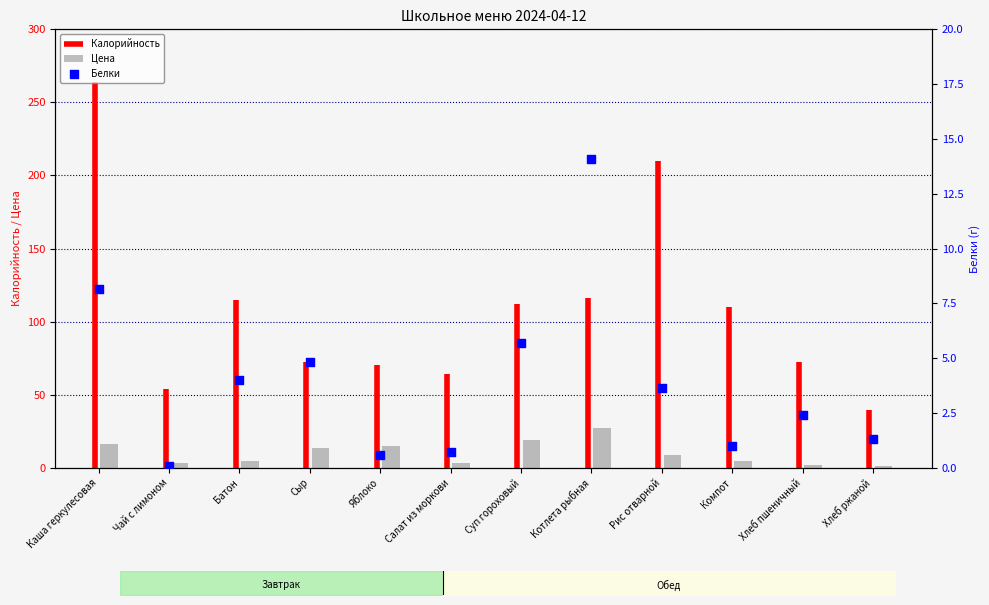

Which series has the largest total across all categories?

Цена